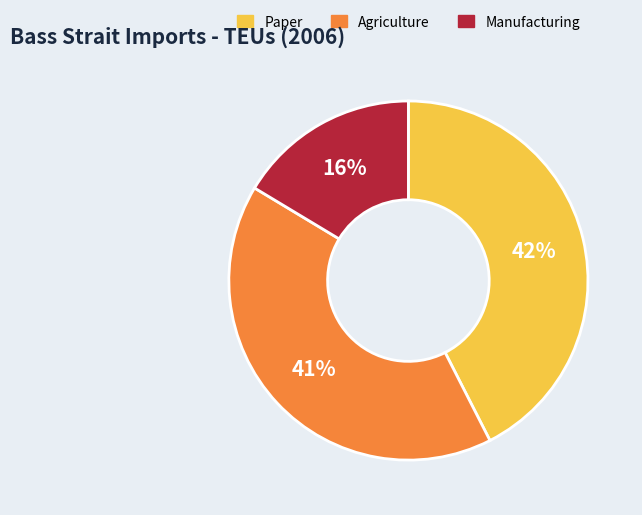

To the nearest percent, what is the difference between the largest and smallest slice percentages?

26%